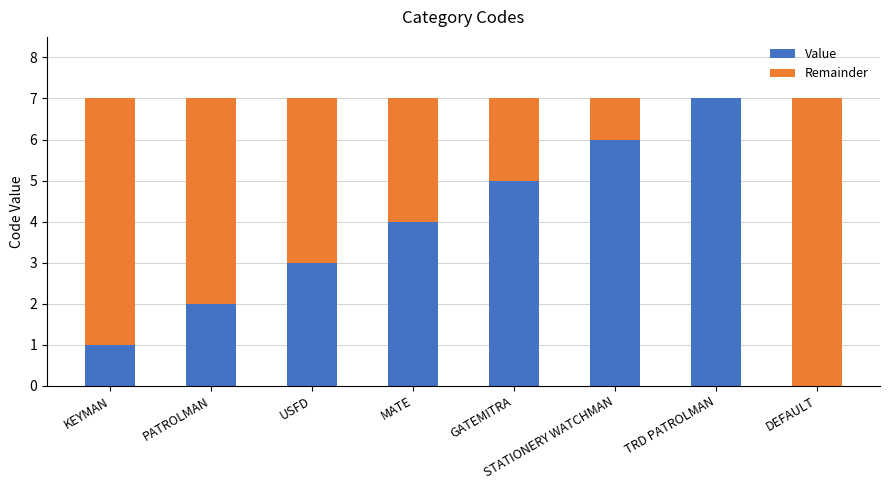

Is it true that Value equals 6 at STATIONERY WATCHMAN?

True